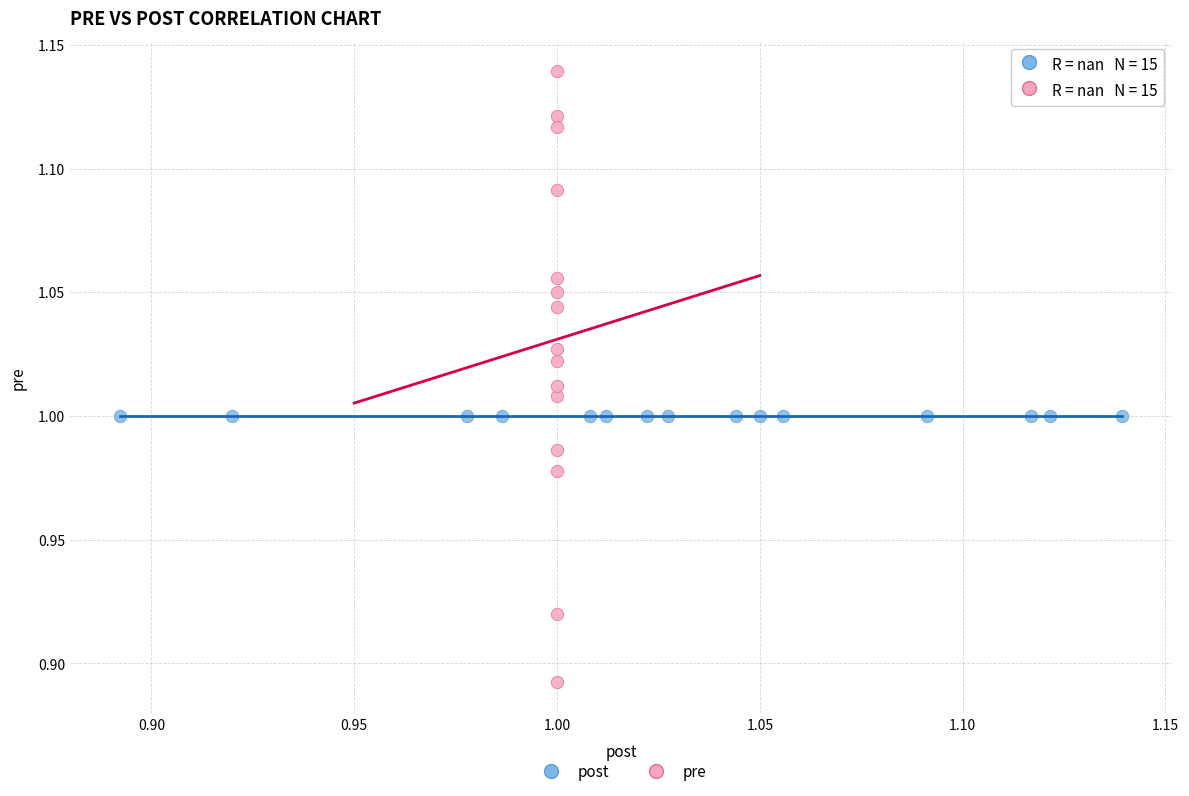

Which series reaches the minimum Y coordinate?

pre